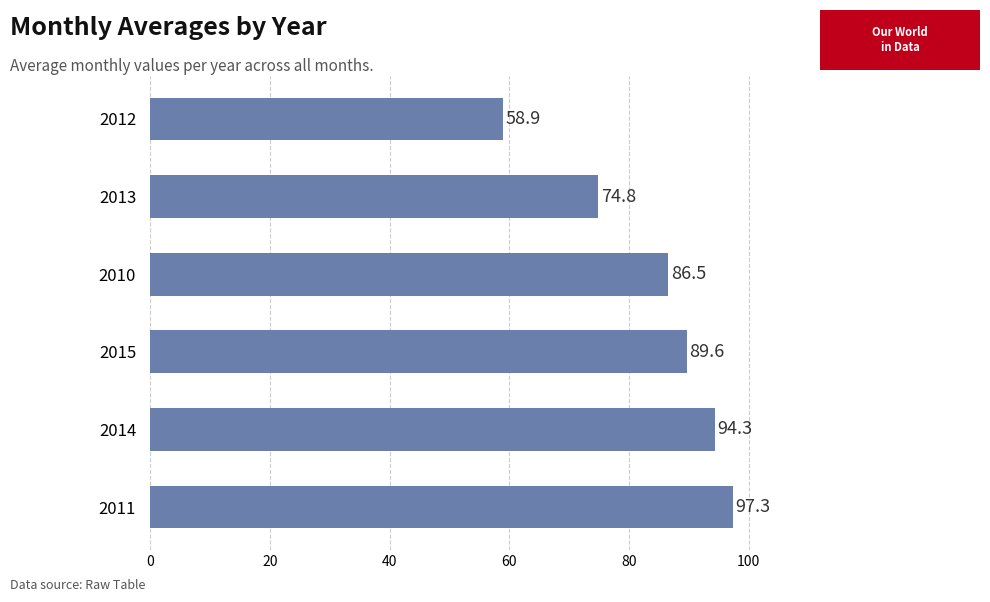

Where is the data nearest to the value 78?

2013